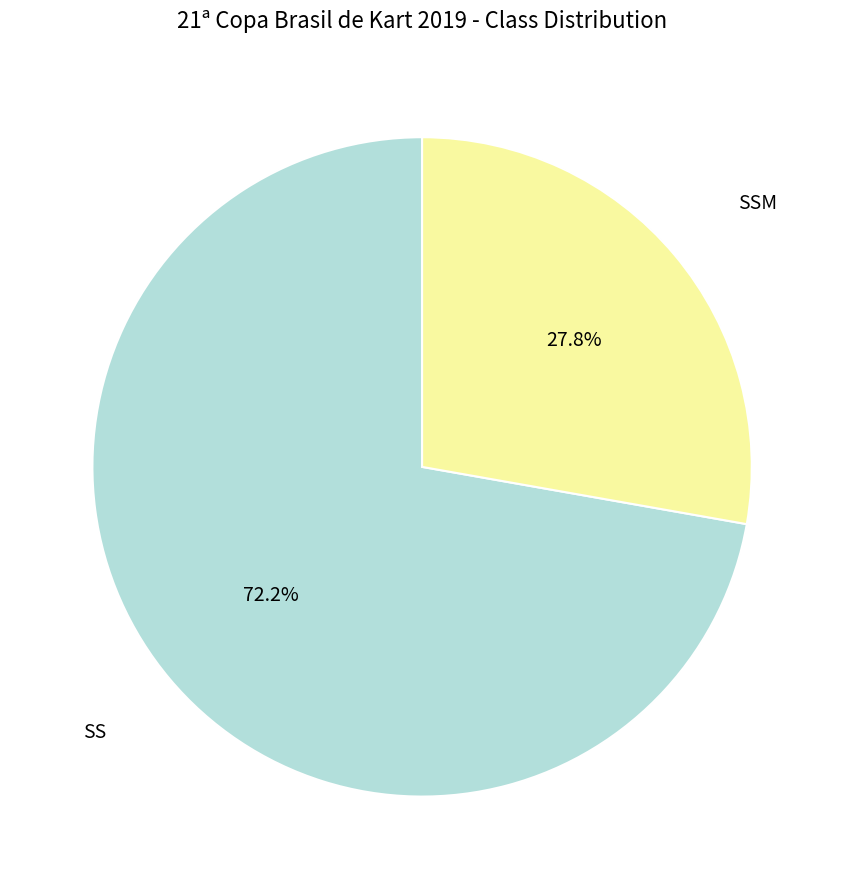

True or false: SSM accounts for 41% of the total.

False